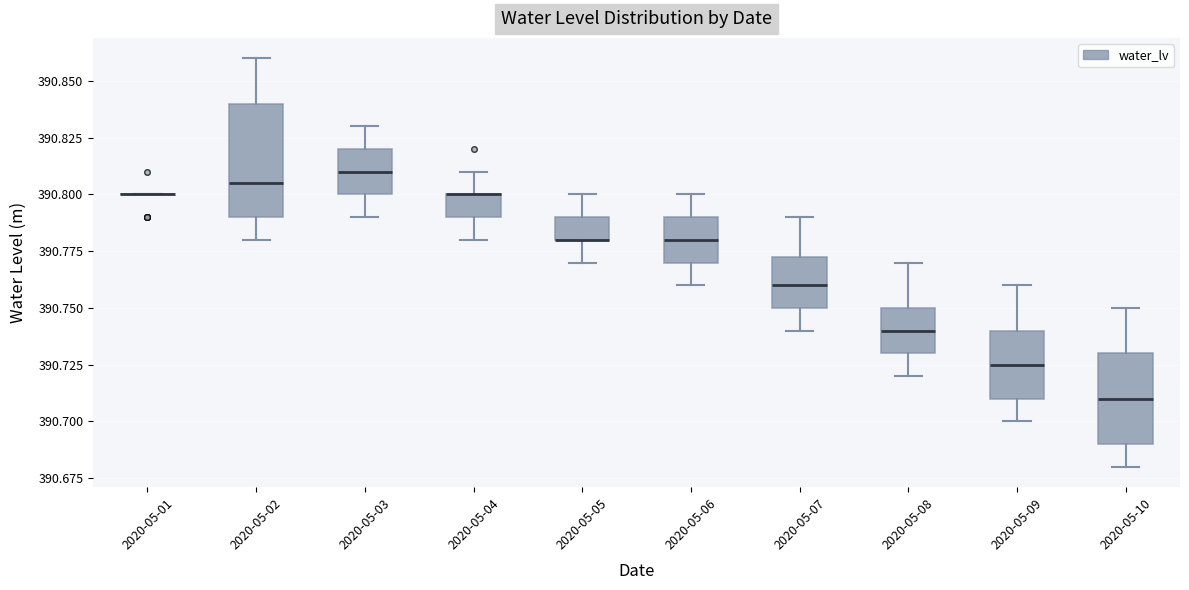

Comparing the boxes themselves (not the whiskers), which one is the tallest?

2020-05-02